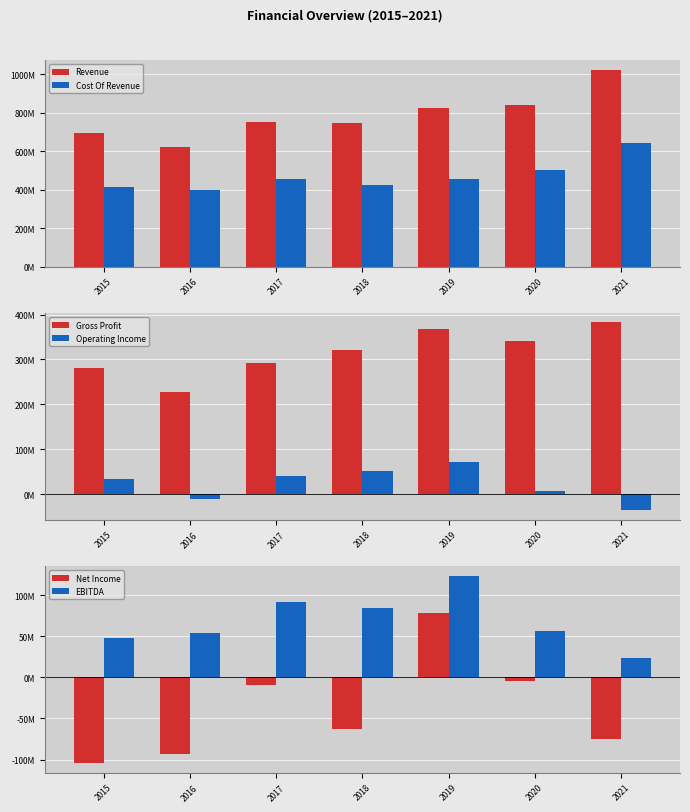

Reading left to right, list all the values displayed in this chart.

Revenue: 2015=693900000	2016=623400000	2017=750700000	2018=746400000	2019=824100000	2020=842500000	2021=1024200000
Cost Of Revenue: 2015=413100000	2016=396400000	2017=457700000	2018=425800000	2019=455900000	2020=501200000	2021=641900000
Gross Profit: 2015=280800000	2016=227000000	2017=293000000	2018=320600000	2019=368200000	2020=341300000	2021=382300000
Operating Income: 2015=35300000	2016=-11200000	2017=40000000	2018=52800000	2019=72300000	2020=7800000	2021=-35500000
Net Income: 2015=-104700000	2016=-92900000	2017=-9200000	2018=-63400000	2019=78700000	2020=-4000000	2021=-75400000
EBITDA: 2015=47700000	2016=54400000	2017=91100000	2018=84100000	2019=123800000	2020=56900000	2021=23100000